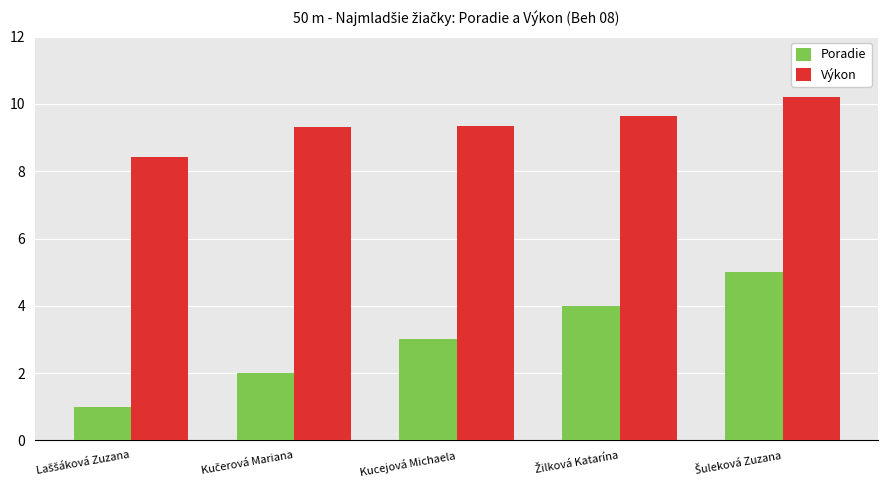

What is the average value of the Poradie series?

3.0